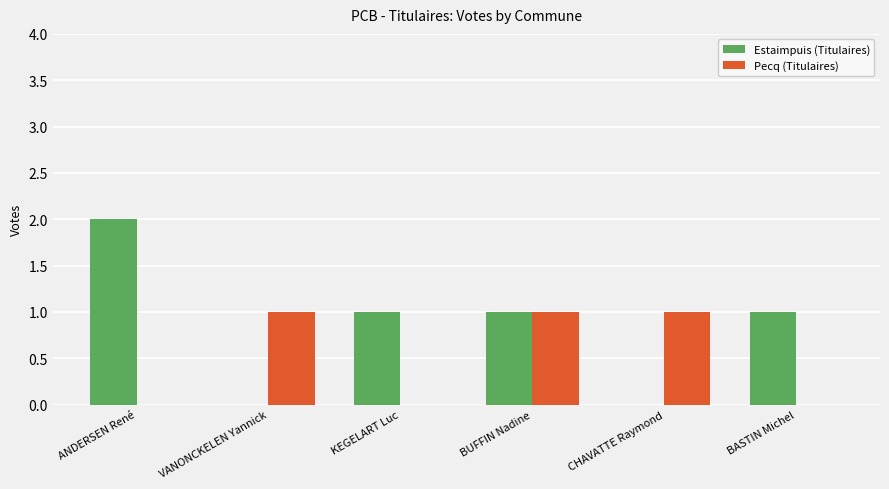

What is the sum of all Estaimpuis (Titulaires) values?

5